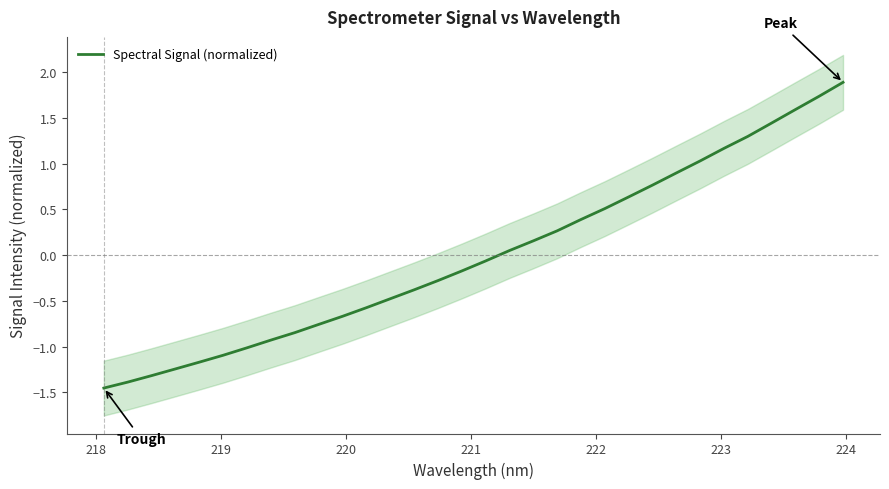

What is the highest value of the Spectral Signal (normalized) series?

1.9